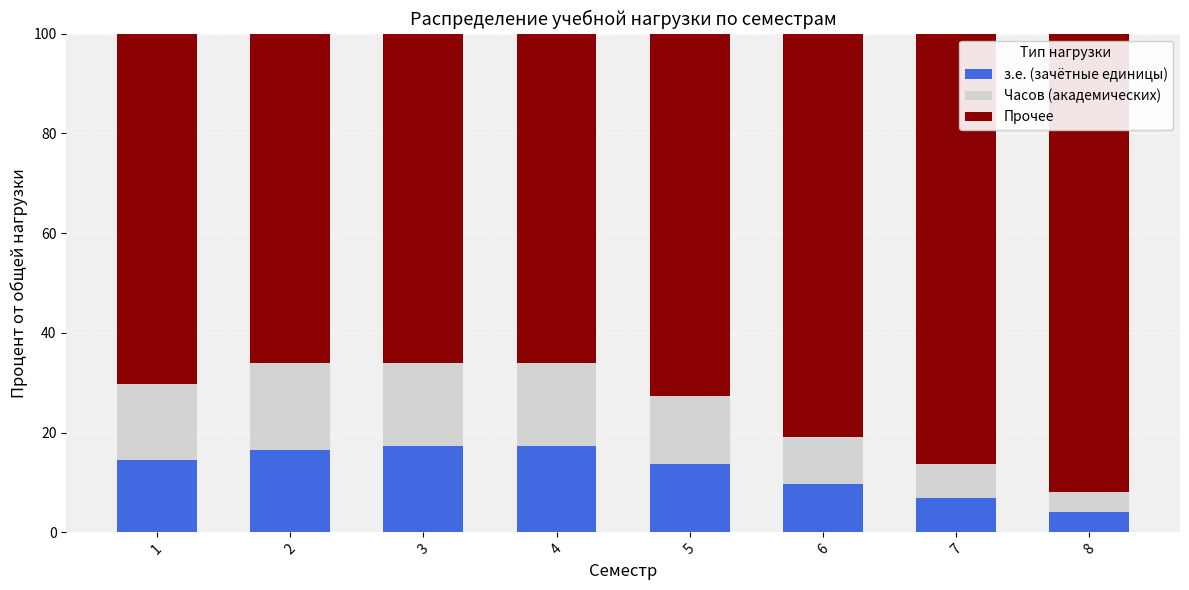

The value of з.е. (зачётные единицы) at 1 is 4.7. True or false?

False